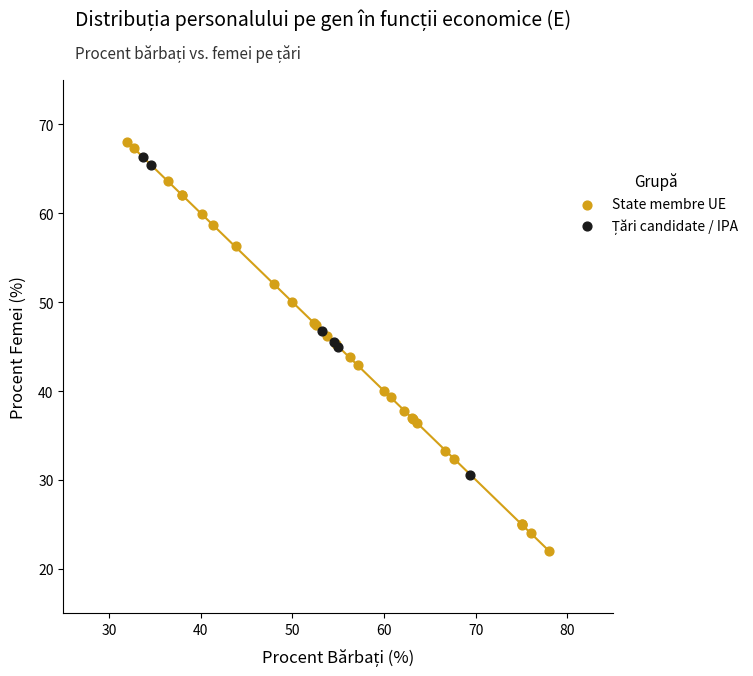

Which series has the widest spread of Y values?

State membre UE